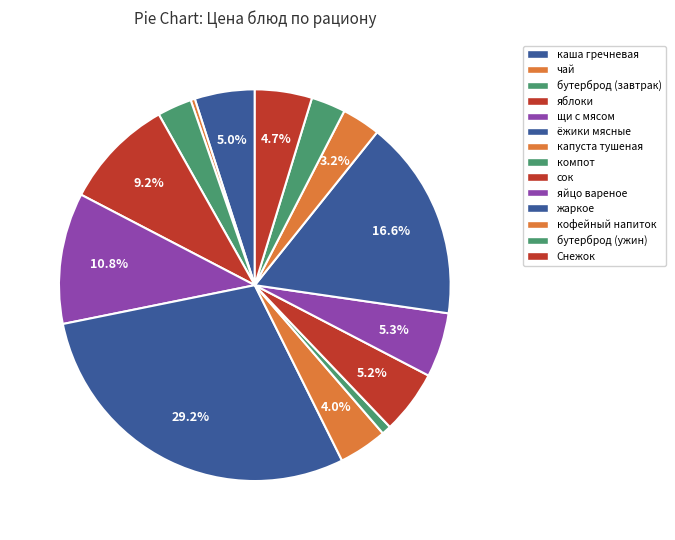

Count the number of slices in the pie.

14